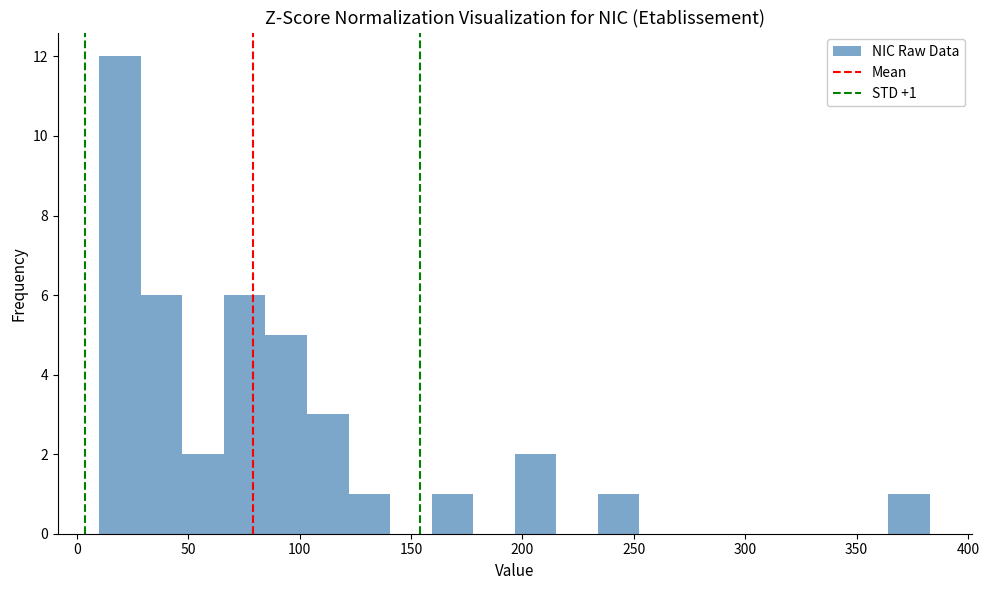

Around what value on the x-axis is the tallest bar? Give the approximate position of its centre, as read against the axis.

20